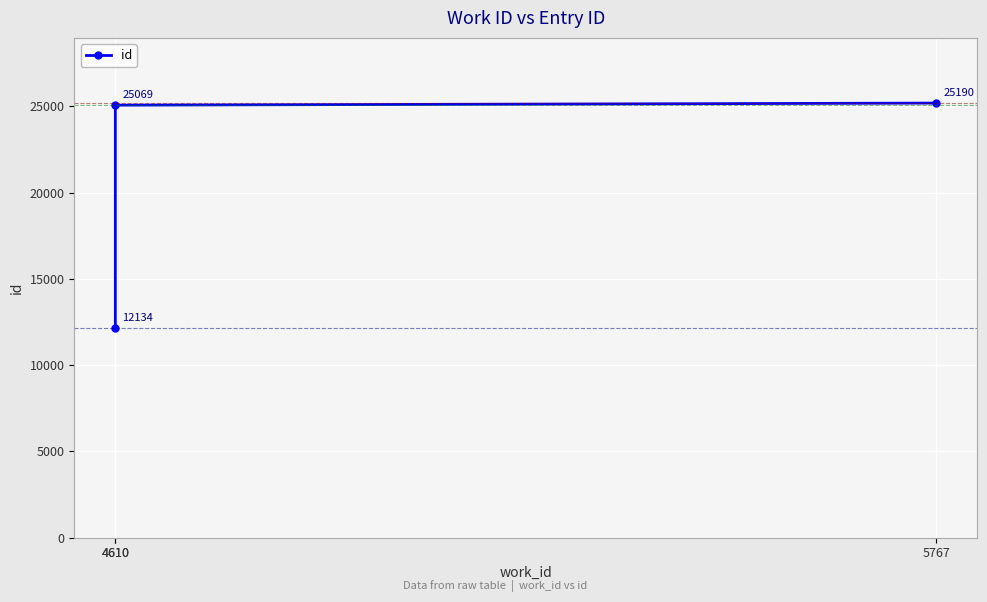

Between 5767 and 4610, which is larger?

5767